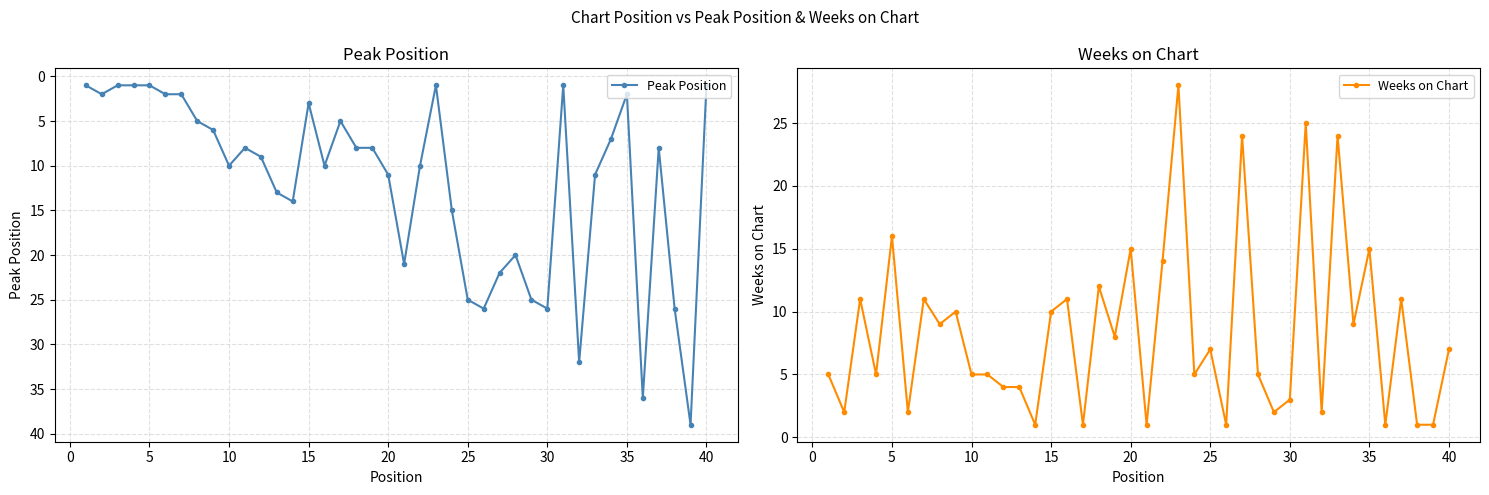

Is it true that Weeks on Chart equals 5 at 40?

False